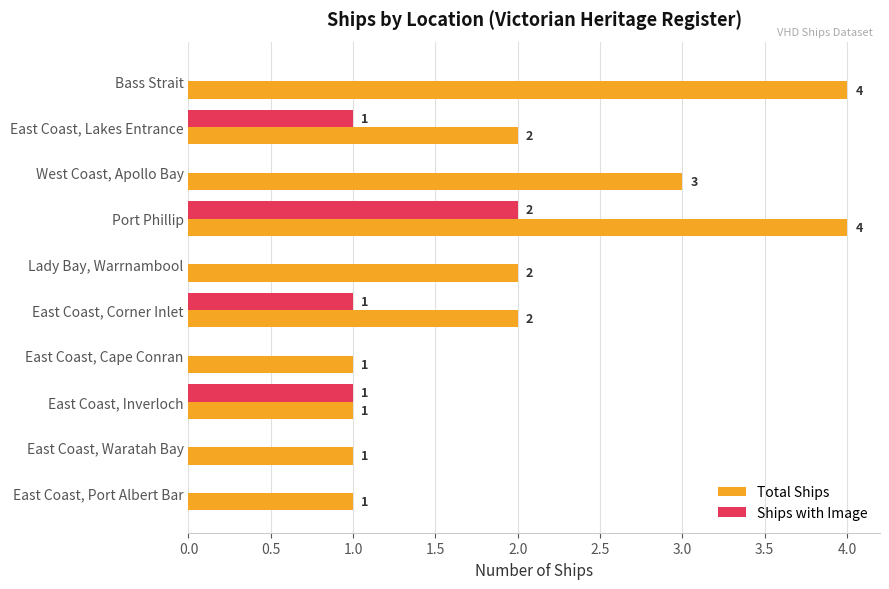

Between West Coast, Apollo Bay and East Coast, Inverloch, which series saw the biggest shift?

Total Ships